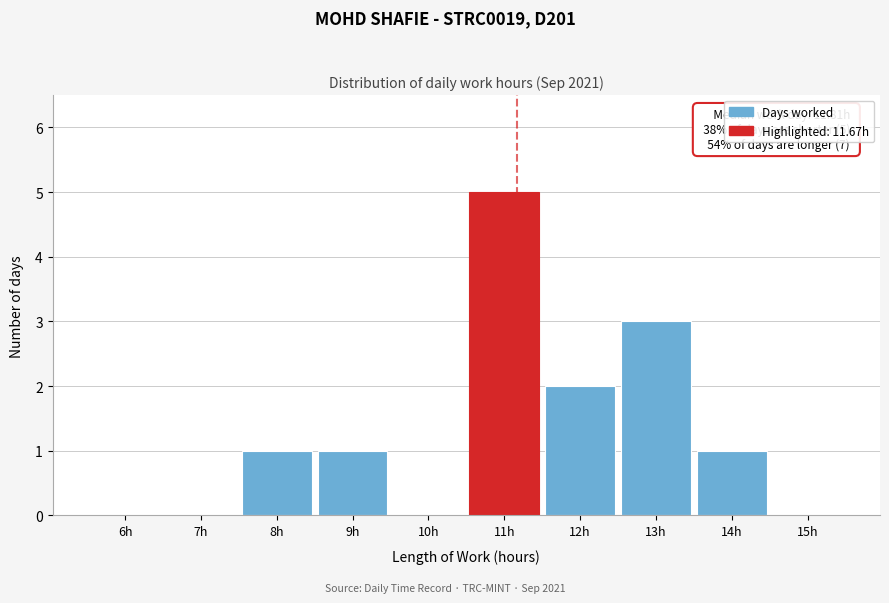

Reading left to right, list all the values displayed in this chart.

6h=0	7h=0	8h=1	9h=1	10h=0	11h=5	12h=2	13h=3	14h=1	15h=0